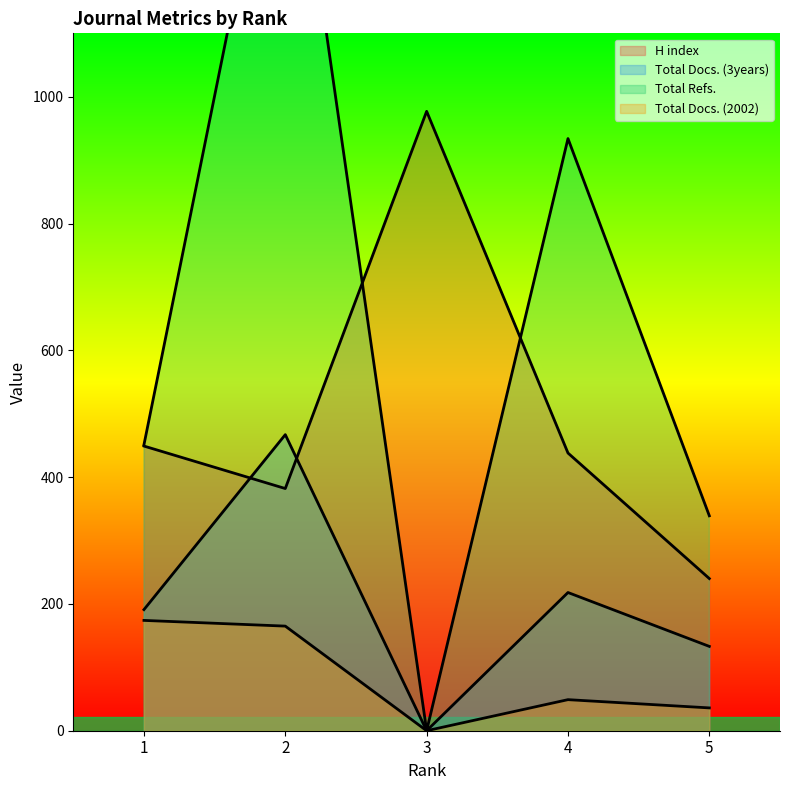

What is the difference between the second highest and minimum values in the H index series?

209